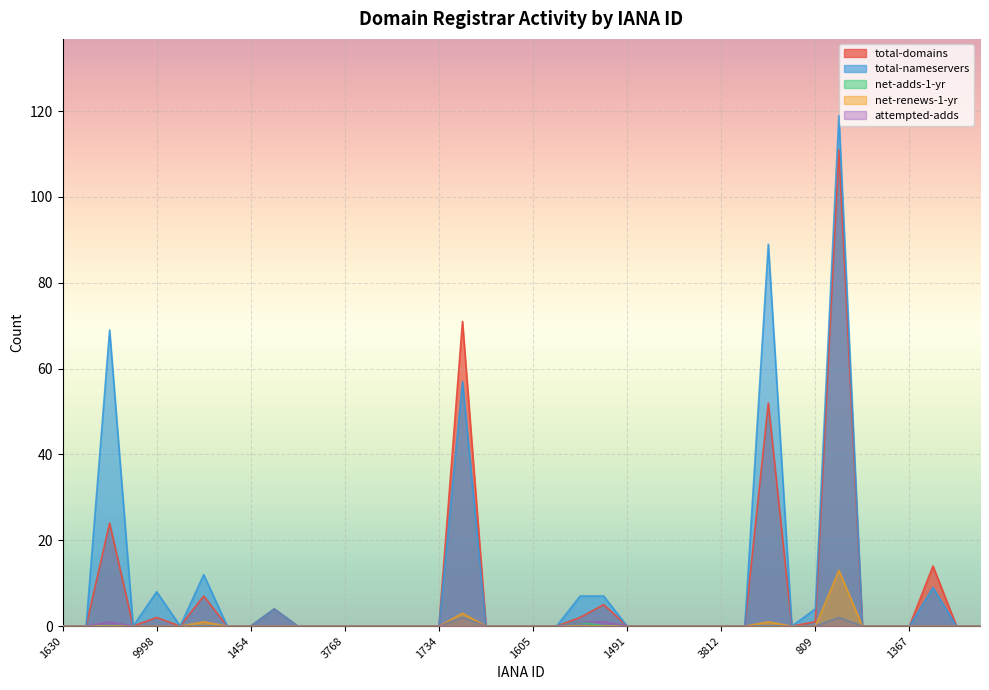

How many lines are shown in the chart?

5